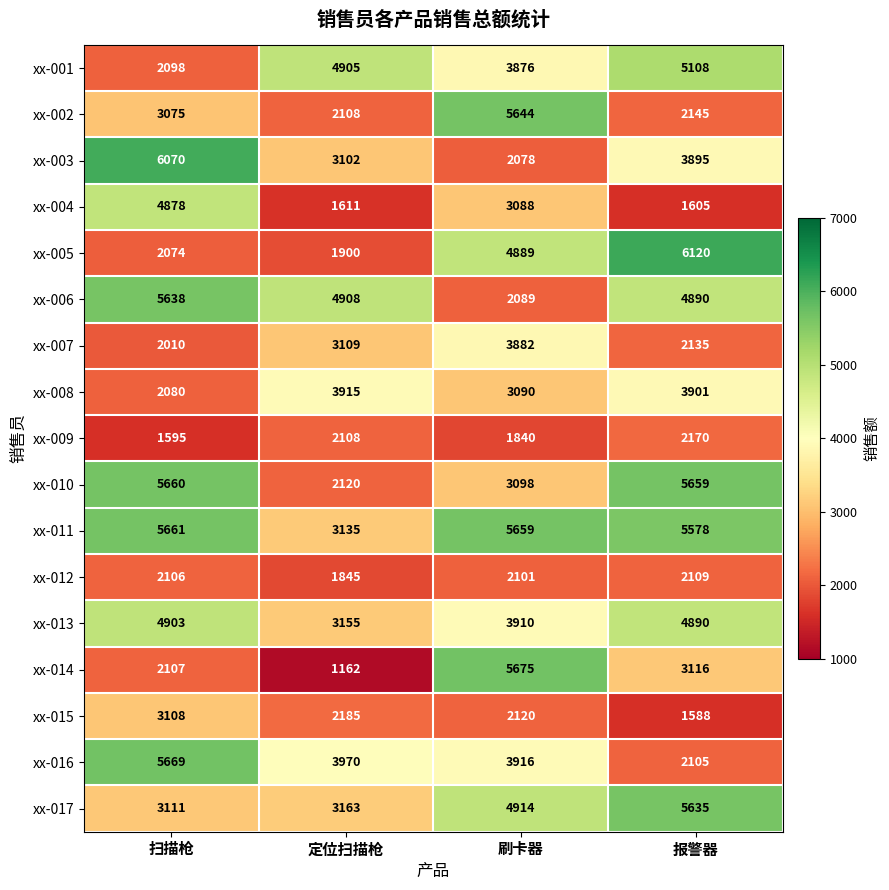

How many data points in xx-012 are less than 2106?

2